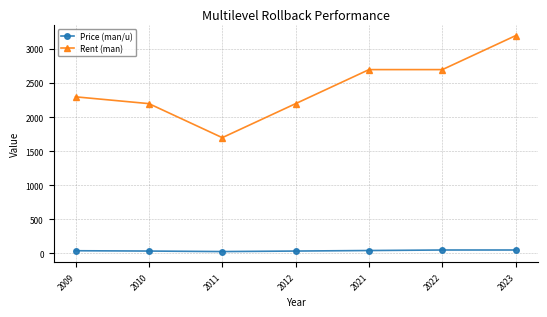

Does the chart have visible grid lines?

Yes